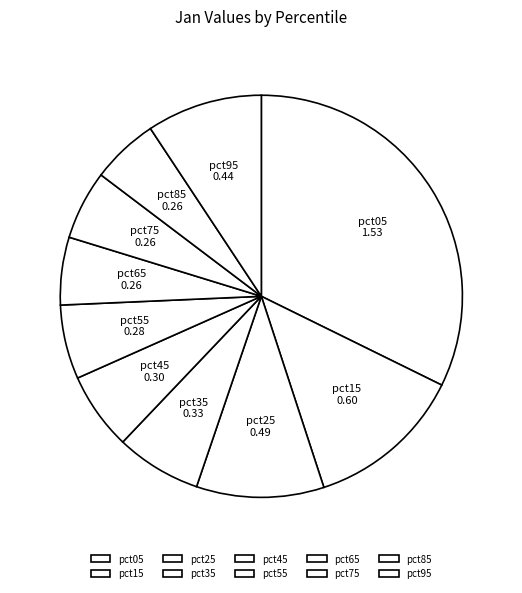

Between pct15 and pct65, which is larger?

pct15